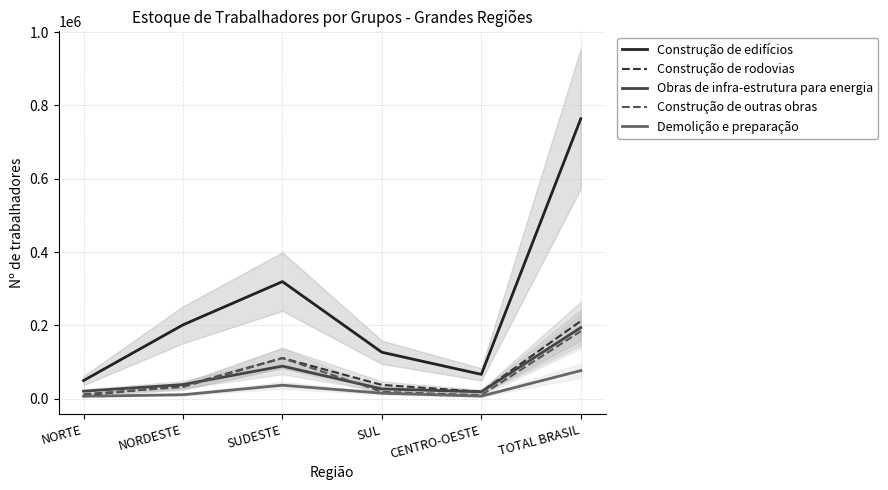

What is the total value across all series at NORTE?

98585